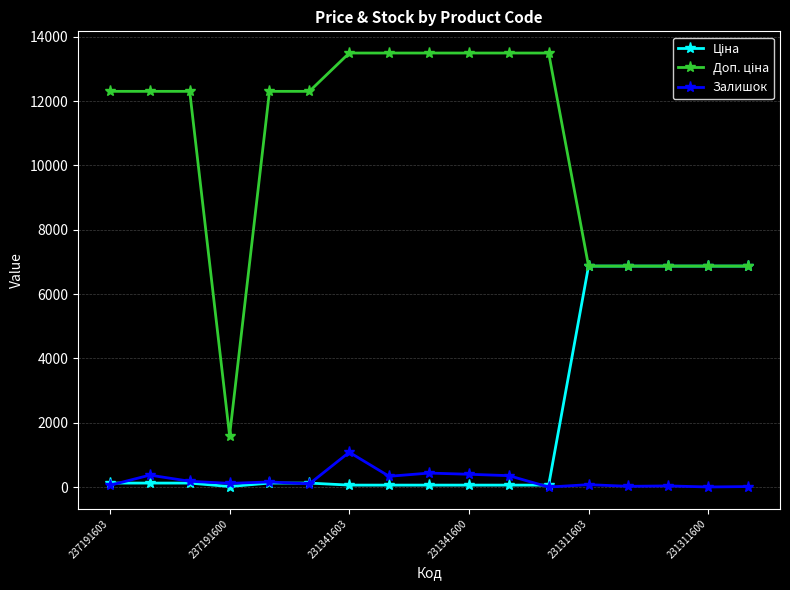

In Залишок, how many points are higher than both neighbors (excluding endpoints)?

6